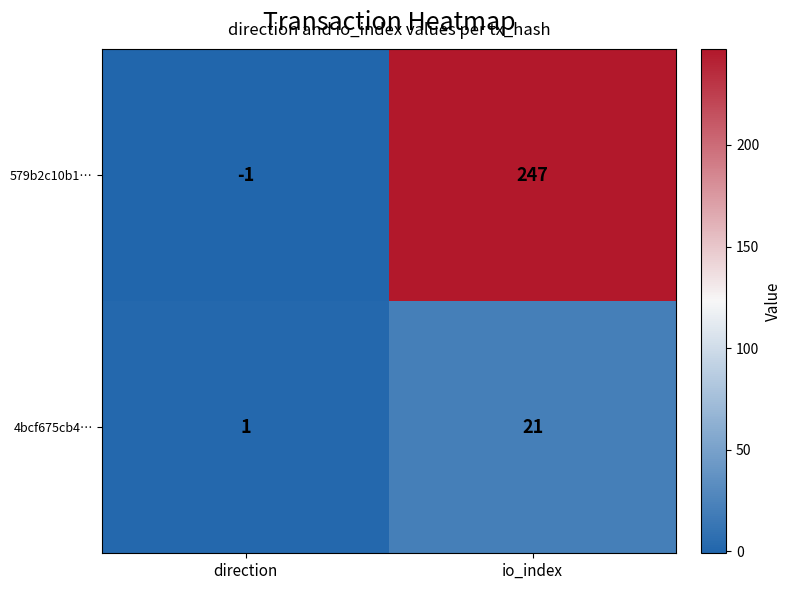

Between direction and io_index, which series saw the biggest shift?

579b2c10b1…